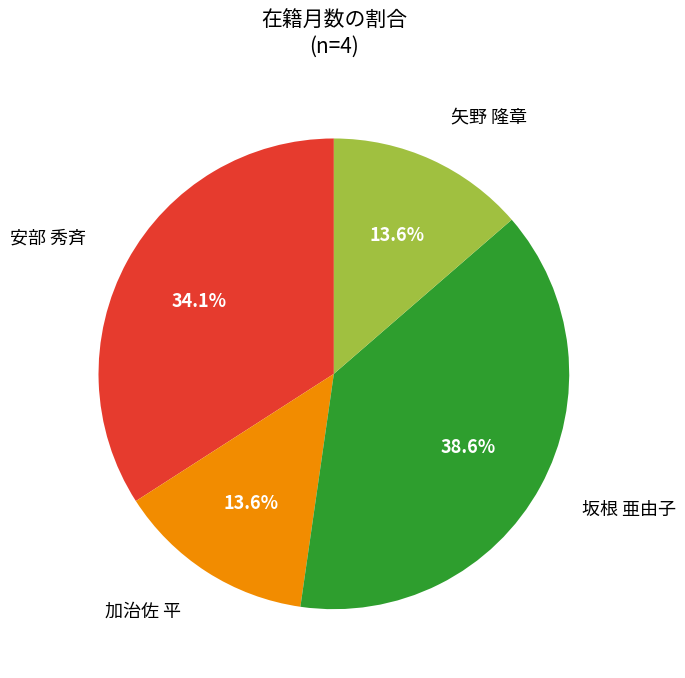

What is the ratio of the value at 坂根 亜由子 to the value at 矢野 隆章?

2.8